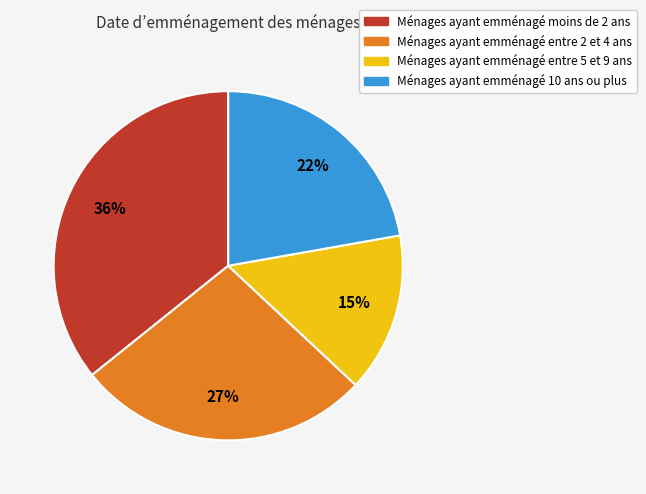

How many slices are in this pie chart?

4